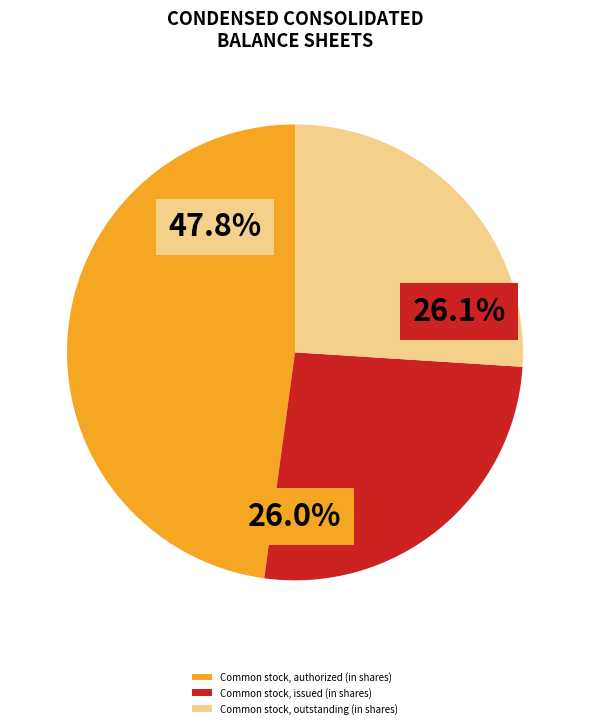

What is the largest slice in the pie chart?

Common stock, authorized (in shares)